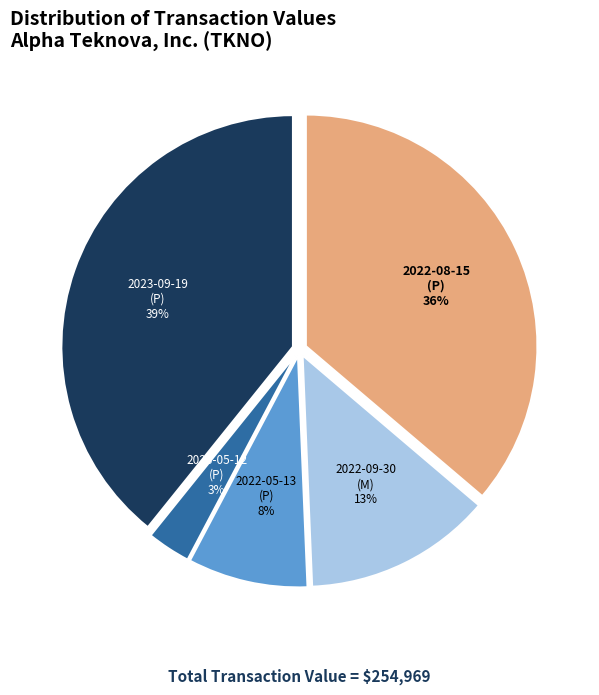

Does any single category account for the majority?

No